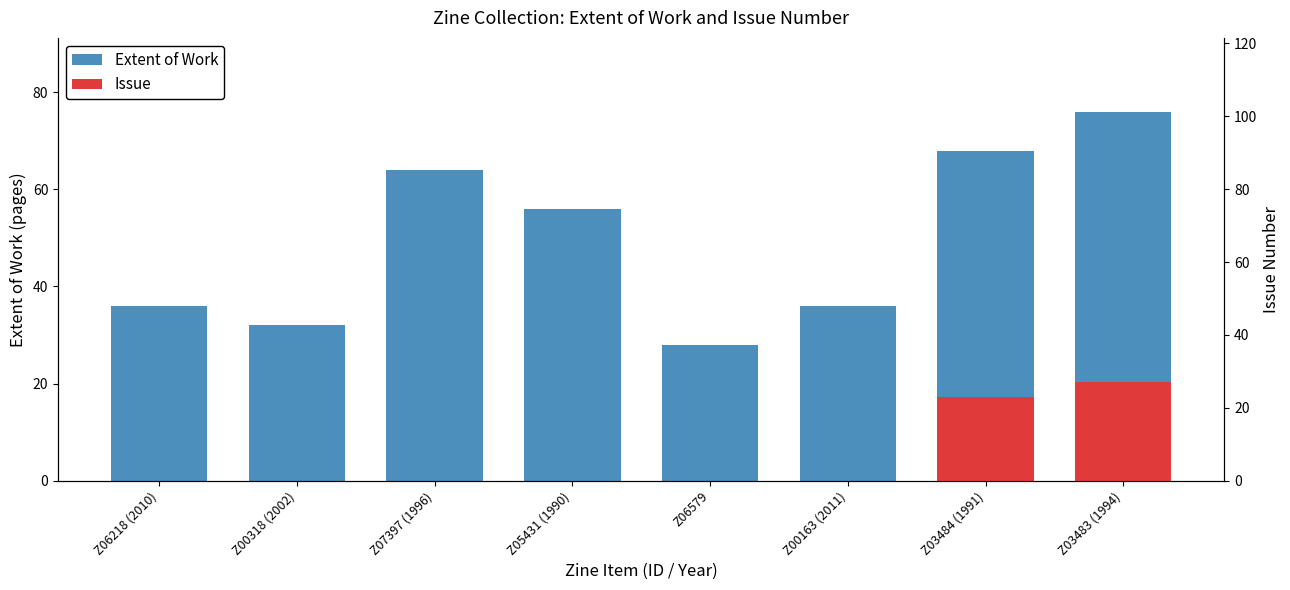

What is the sum of all values?

396